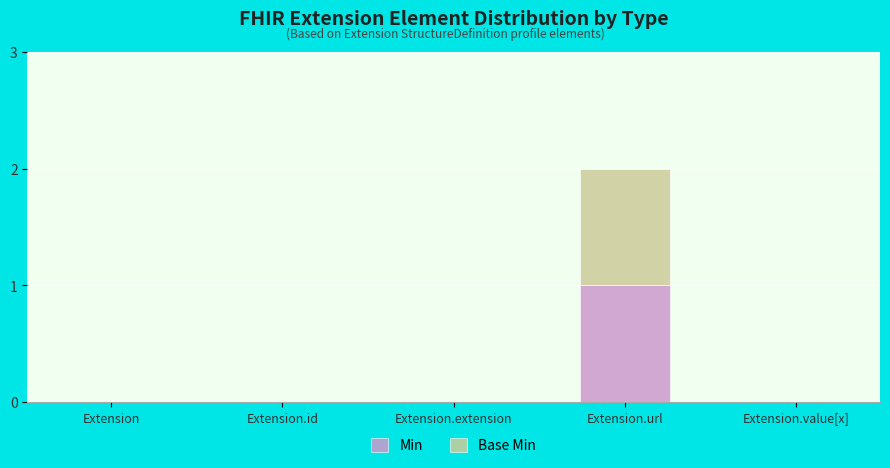

At which category is the sum across all series the highest?

Extension.url